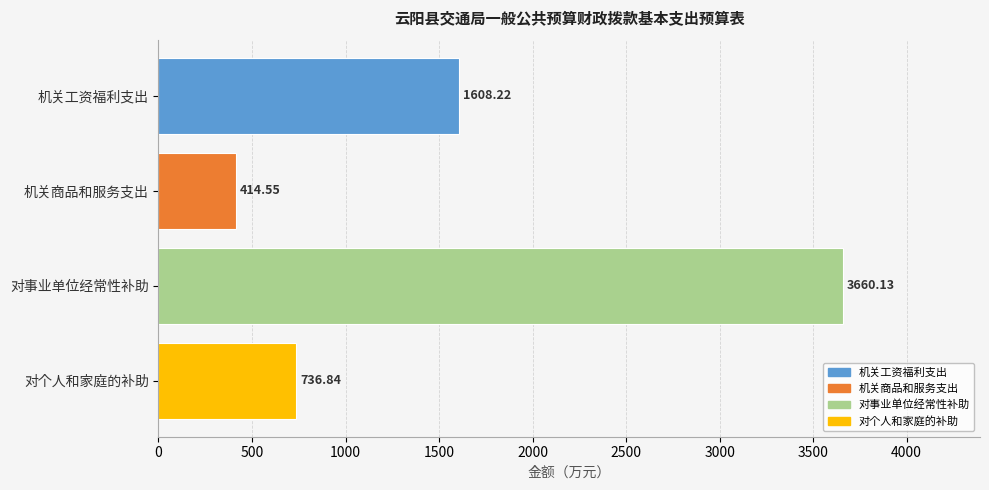

How many data points are less than 1608?

2